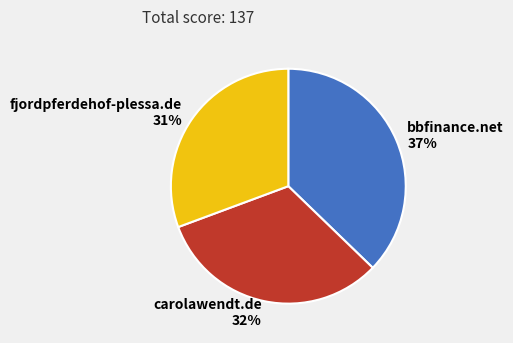

Is it true that fjordpferdehof-plessa.de is 17% of the pie?

False